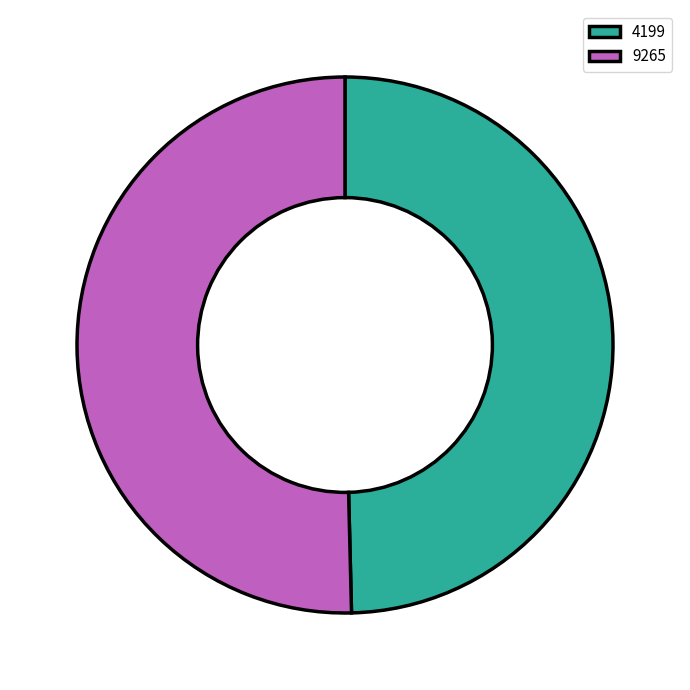

Combined, do 4199 and 9265 account for over 50%?

Yes